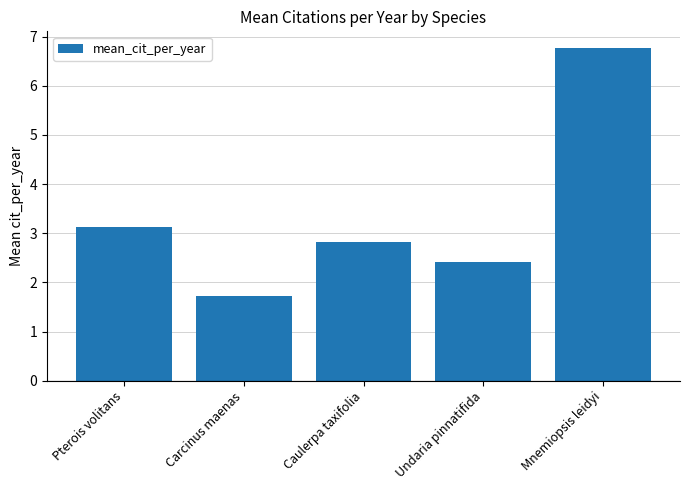

How many data points does each series have?

5